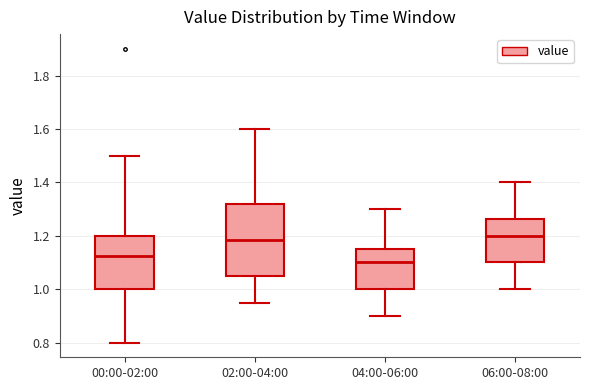

Which box has the lowest median line?

04:00-06:00